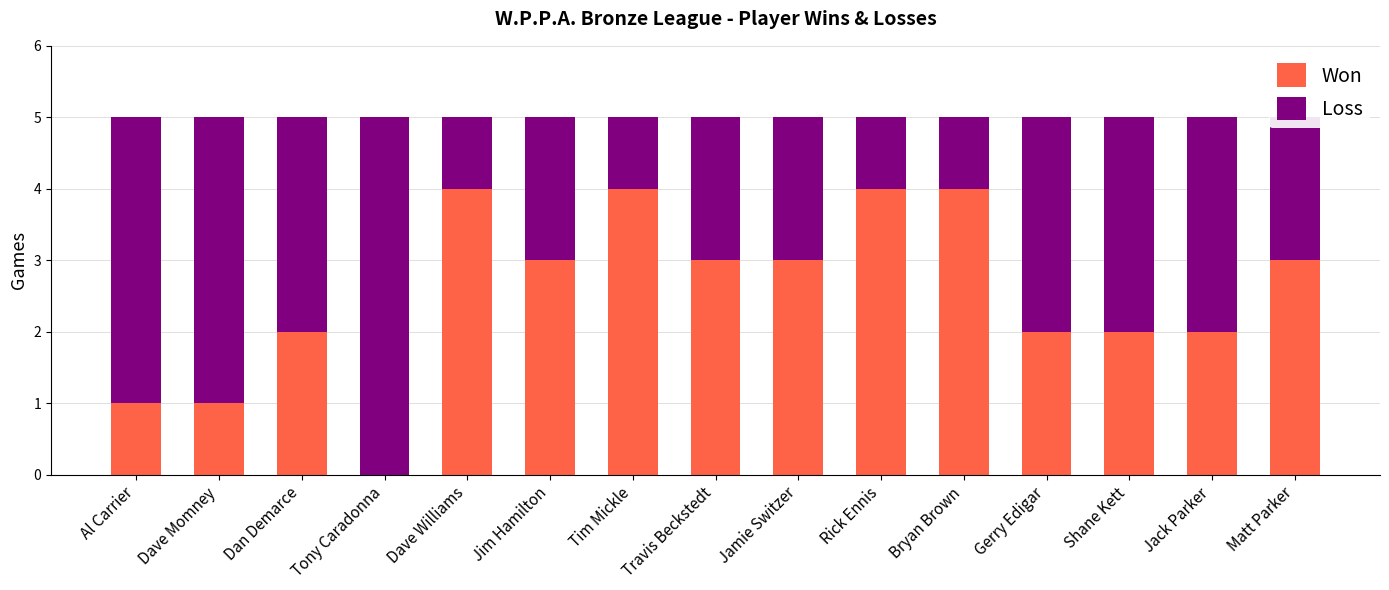

Is it true that Won equals 7 at Dave Williams?

False